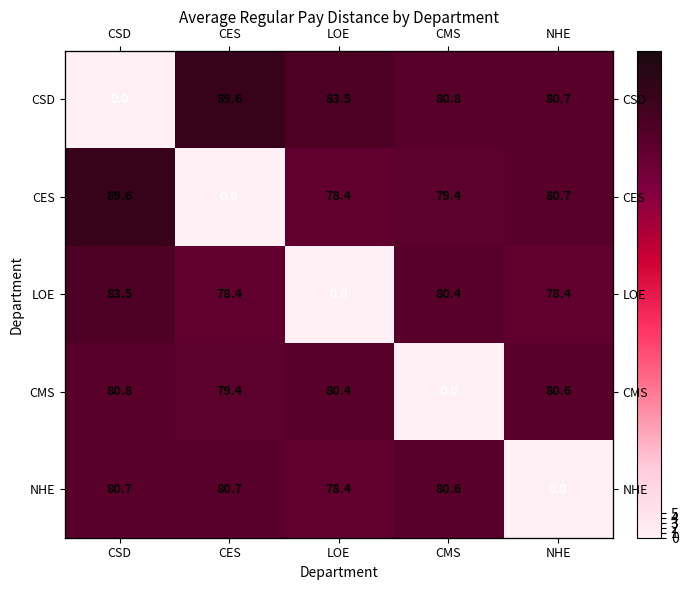

Which label corresponds to the smallest value in the chart?

CSD